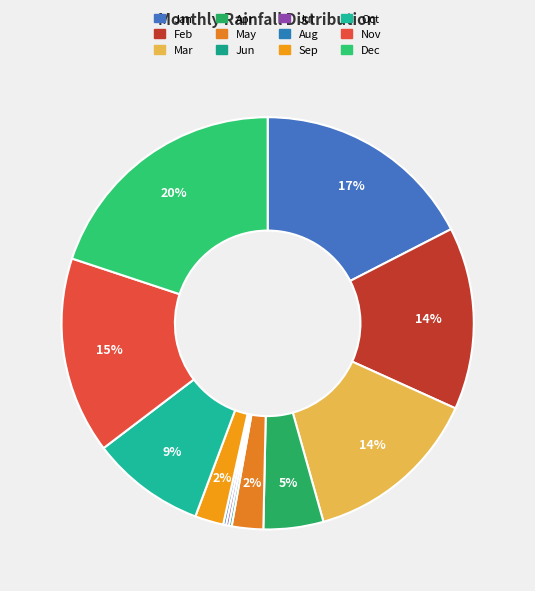

To the nearest percent, what portion does Oct represent?

9%